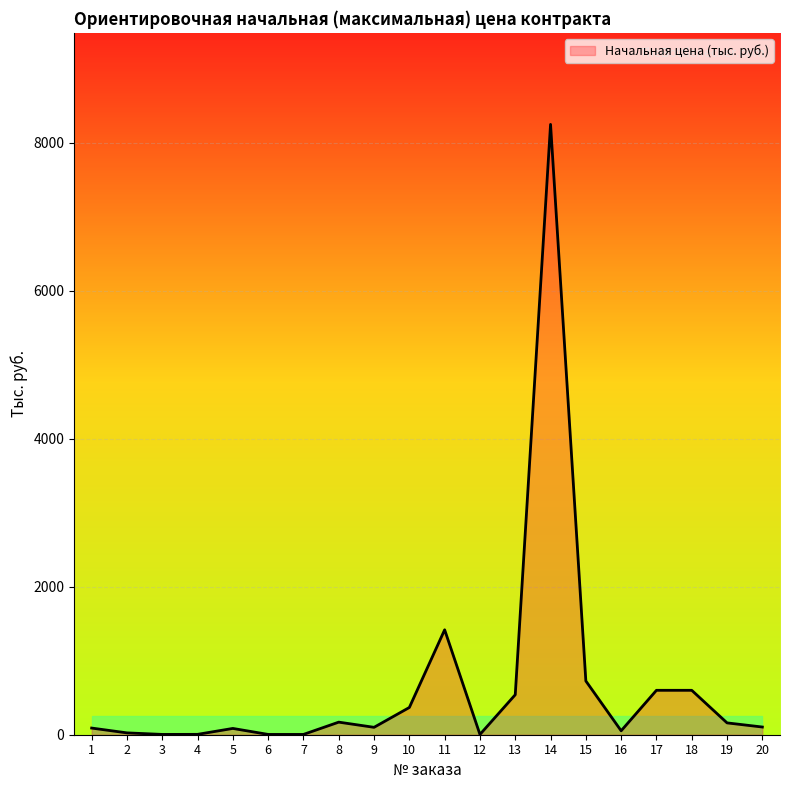

What is the maximum value shown in the chart?

8244.8